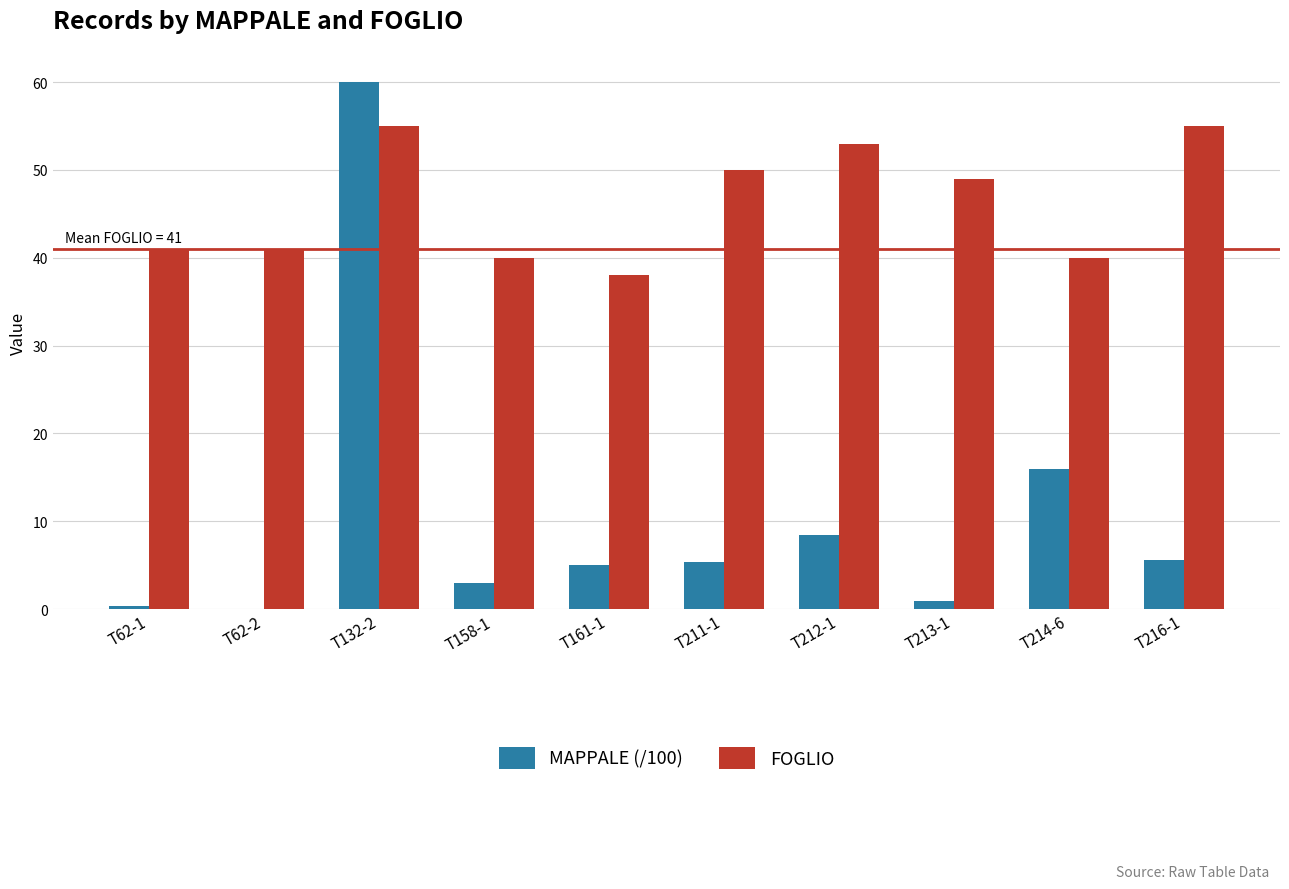

At which label does FOGLIO first exceed 49?

T132-2